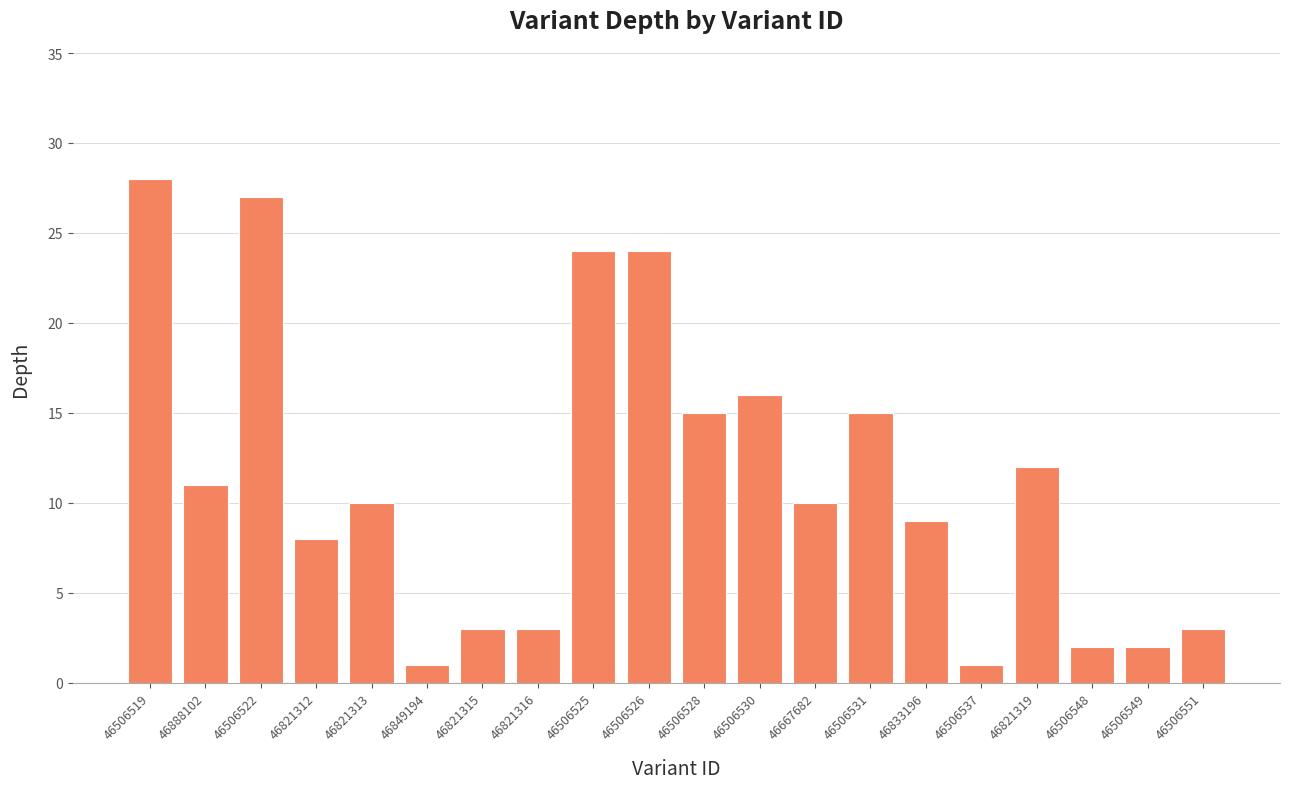

What is the average value?

11